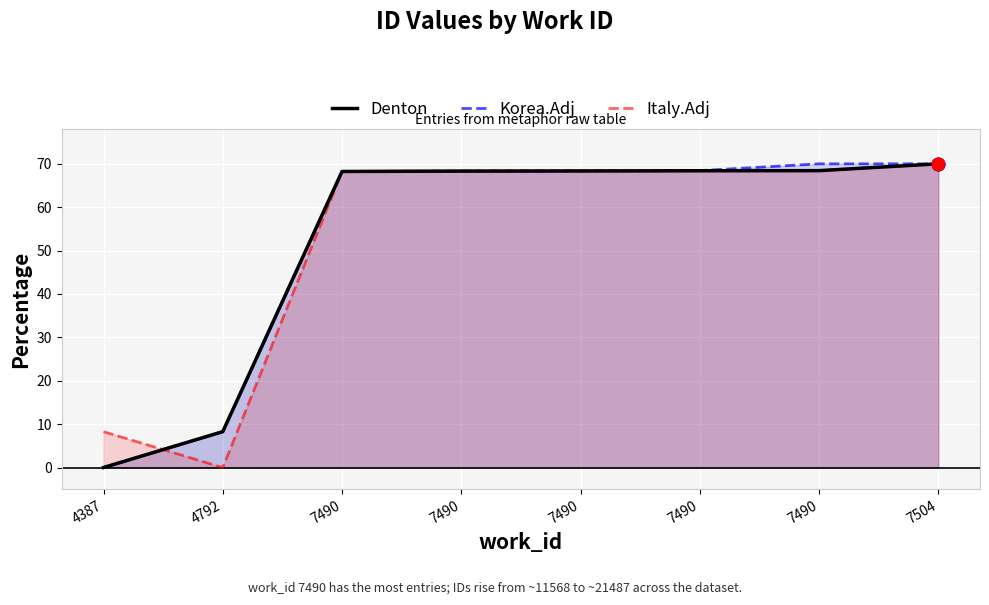

The Italy.Adj series shows 12.2 at 4387. True or false?

False